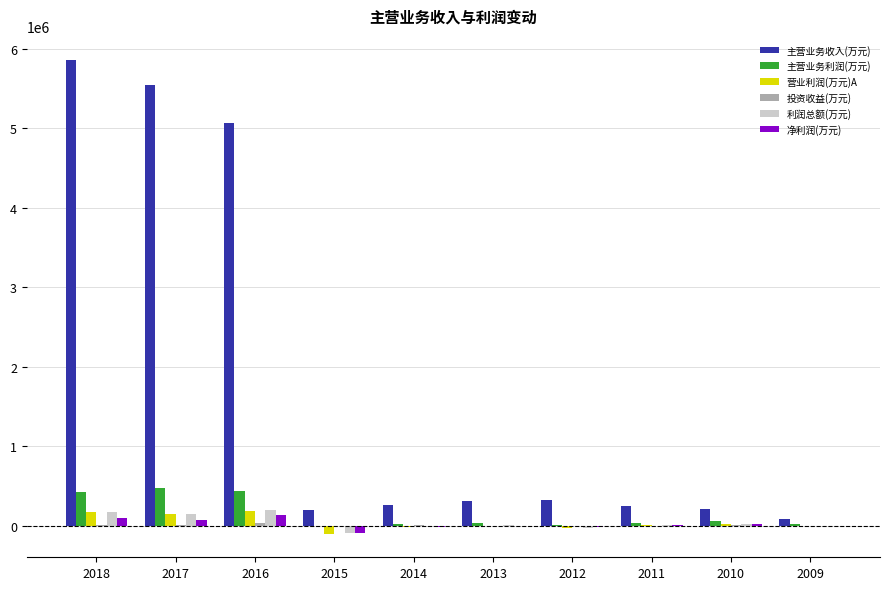

What is the maximum value shown in the chart?

5862288